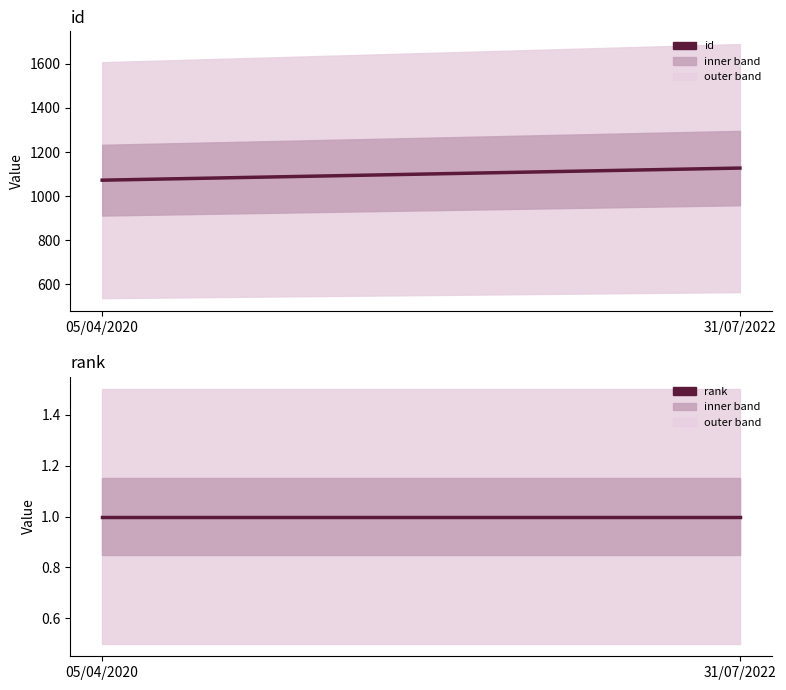

What is the value of the id point at the 1st from the left?

1072